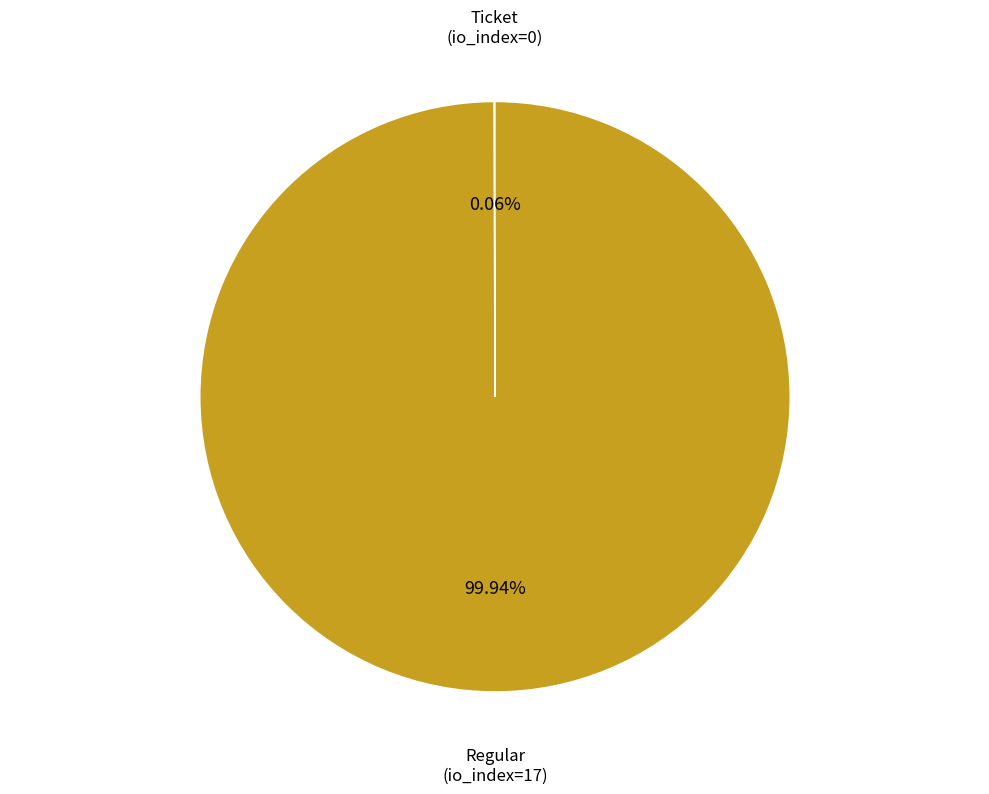

The Regular (io_index=17) slice represents 100% of the pie. True or false?

True